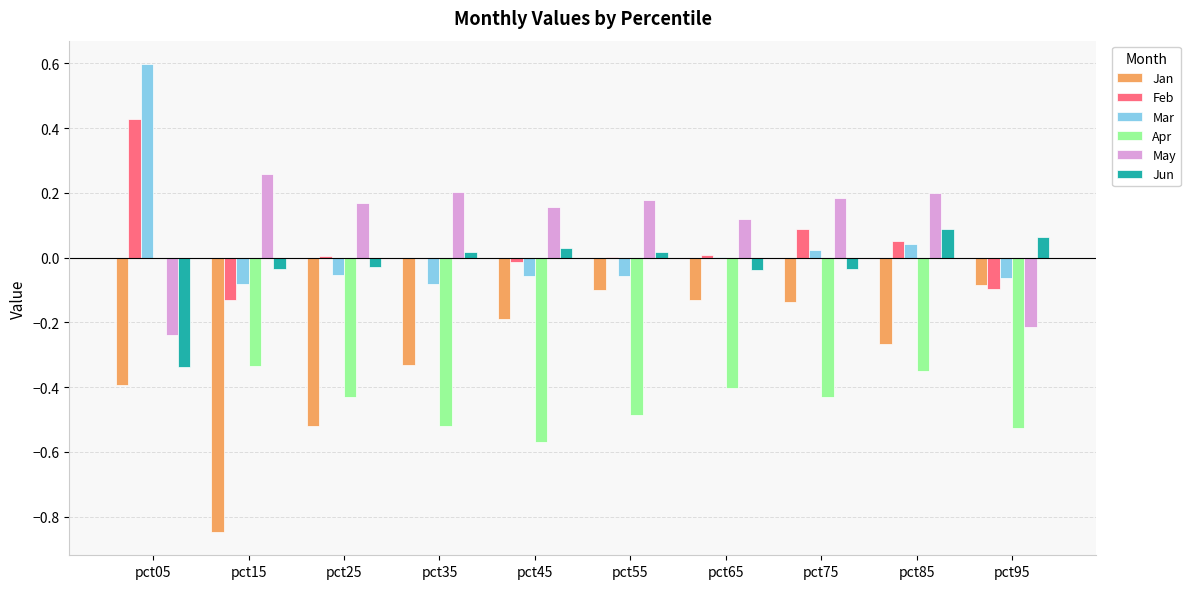

What is the highest value of the Mar series?

0.6